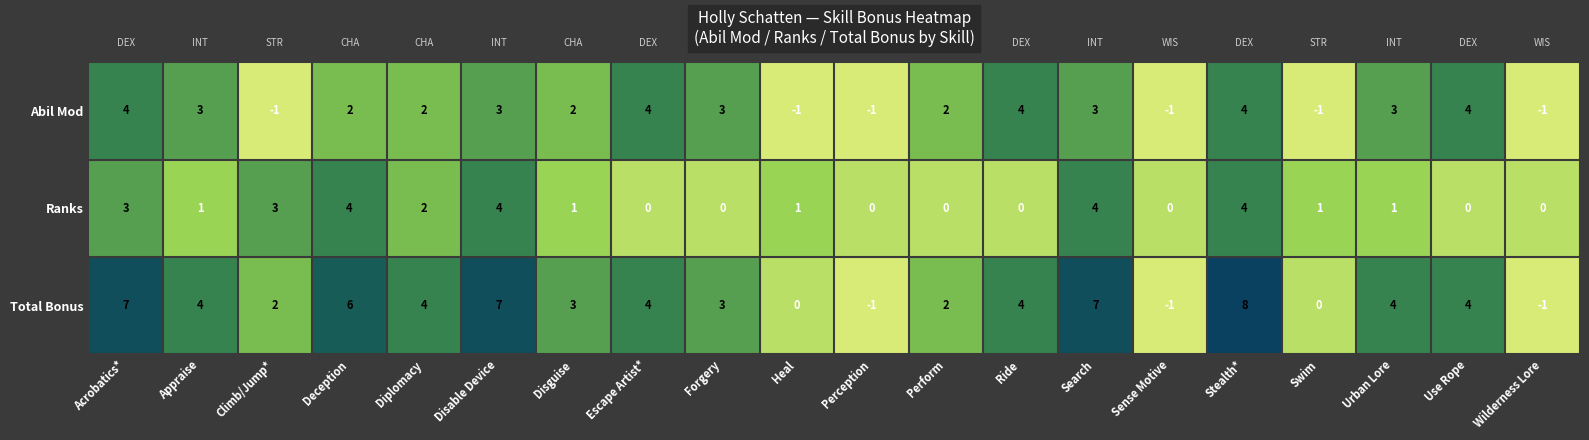

Count the number of data series in this chart.

3